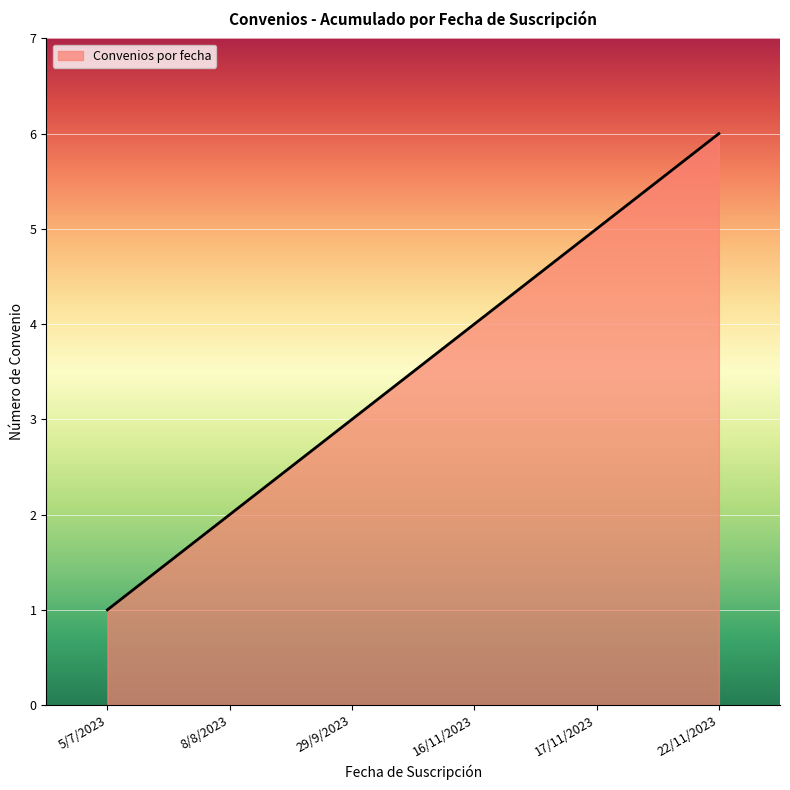

What is the sum of all values?

21